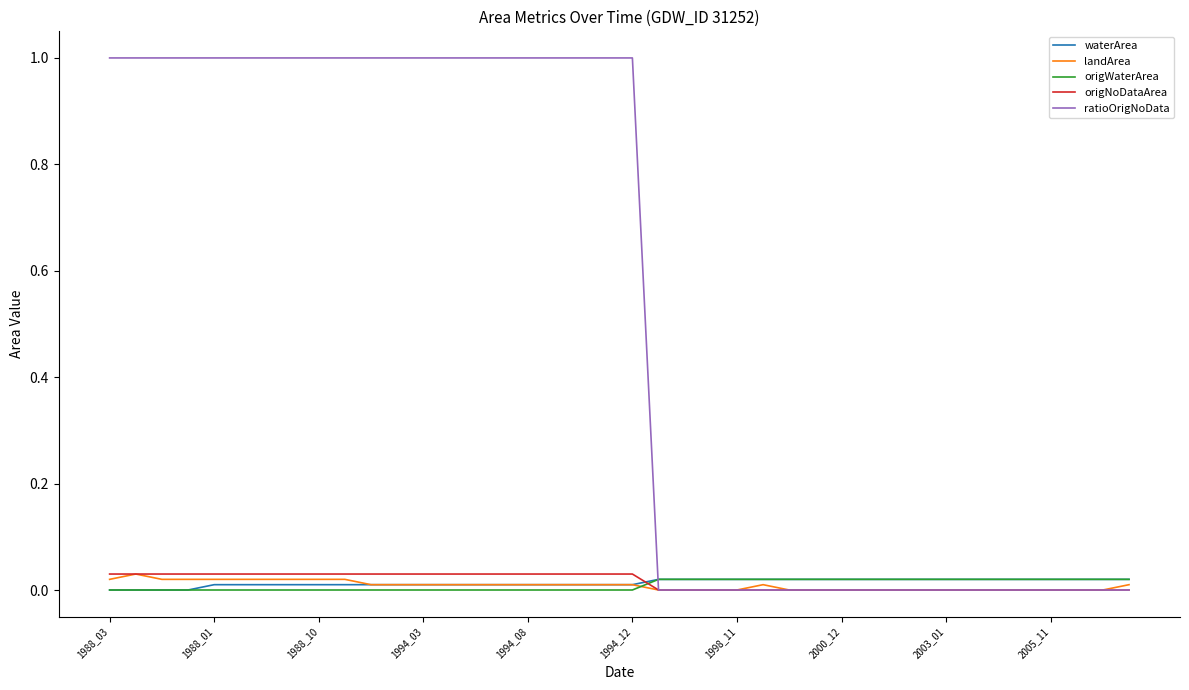

How many times do waterArea and origNoDataArea cross each other?

1